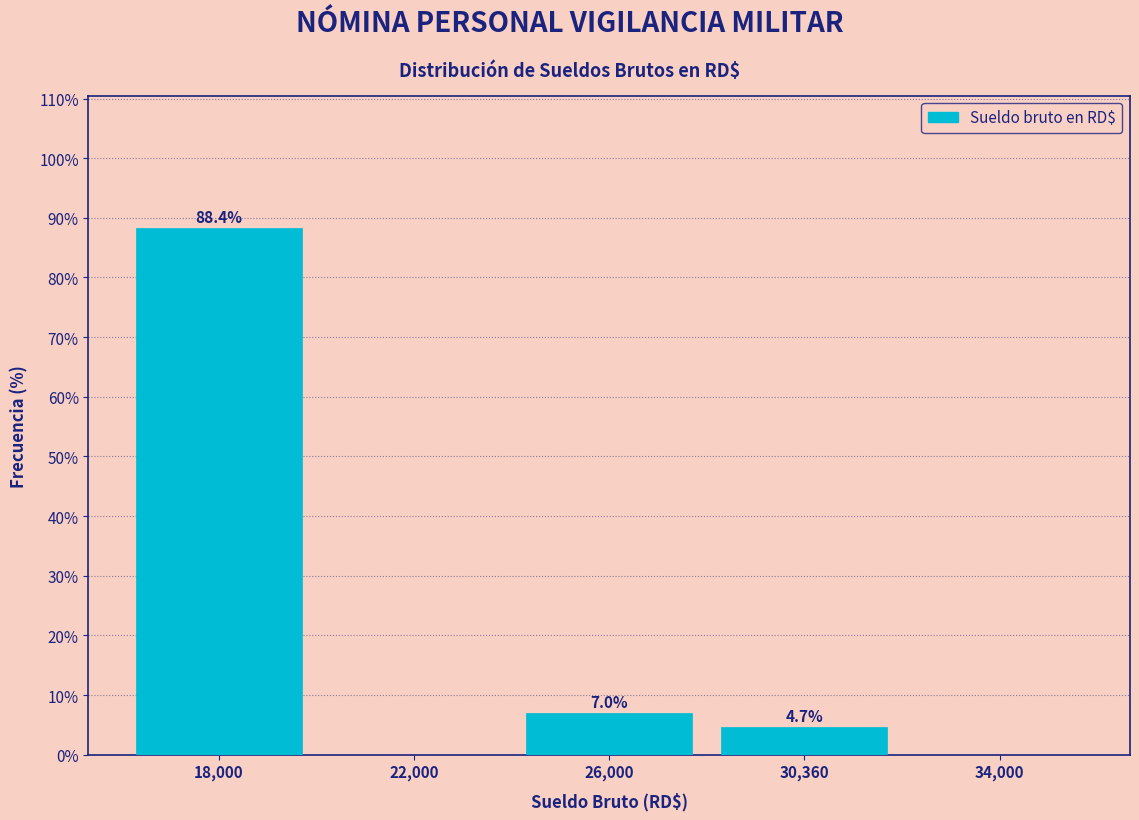

Reading right to left, extract all data points from this chart.

34,000=0.0	30,360=4.7	26,000=7.0	22,000=0.0	18,000=88.4